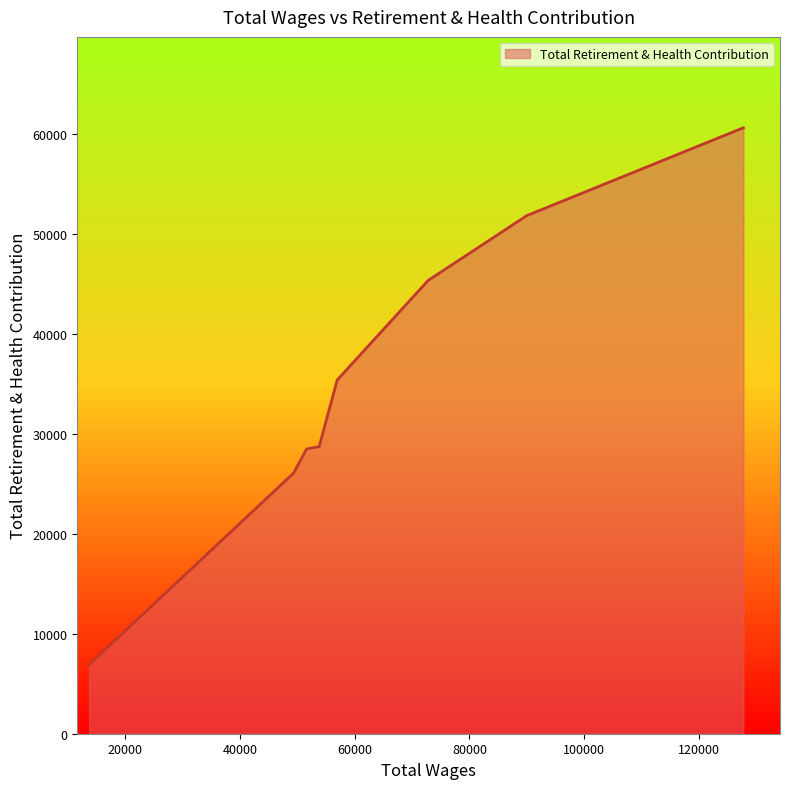

What is the greatest value displayed?

60612